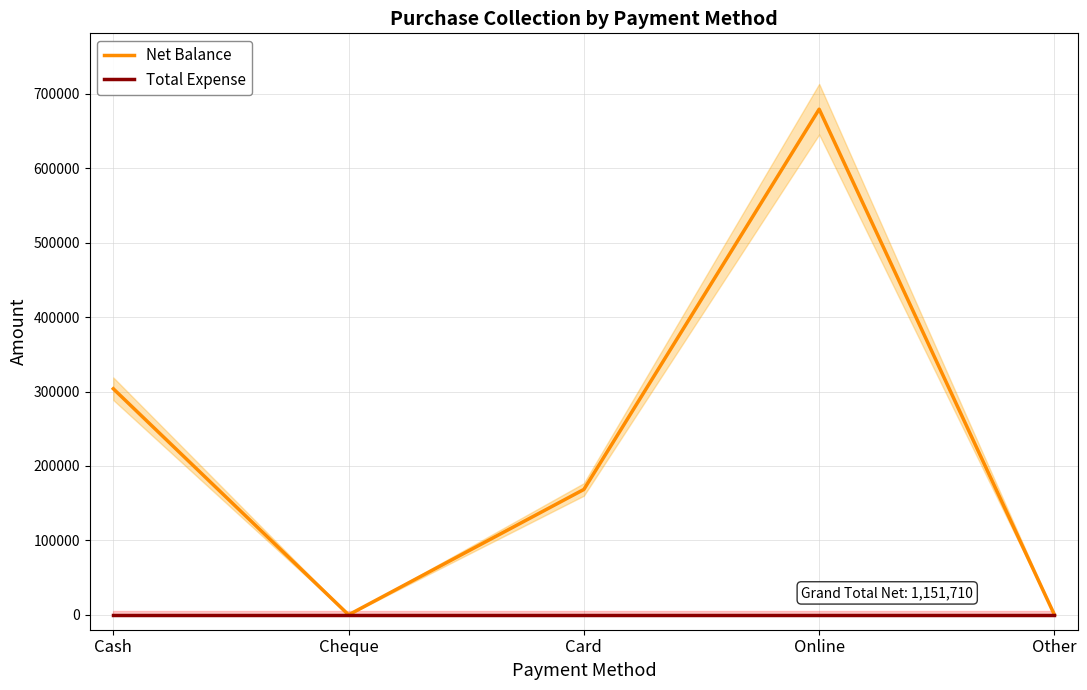

What is the total value across all series at Cash?

303780